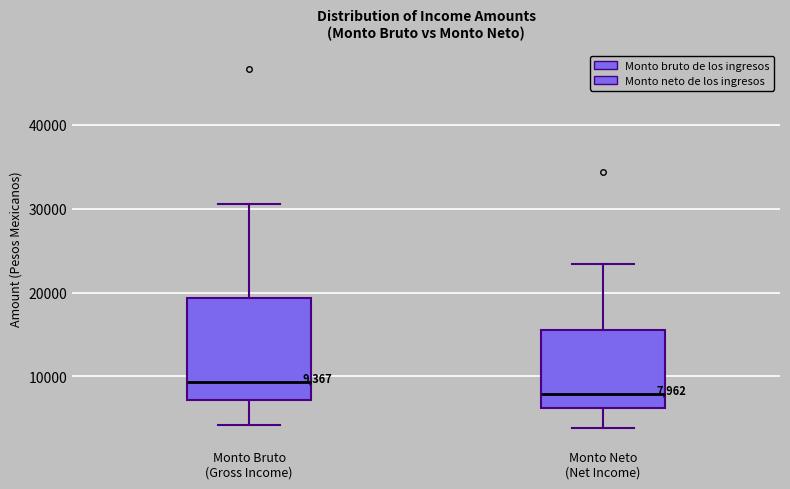

Which box has the lowest median line?

Monto Neto (Net Income)